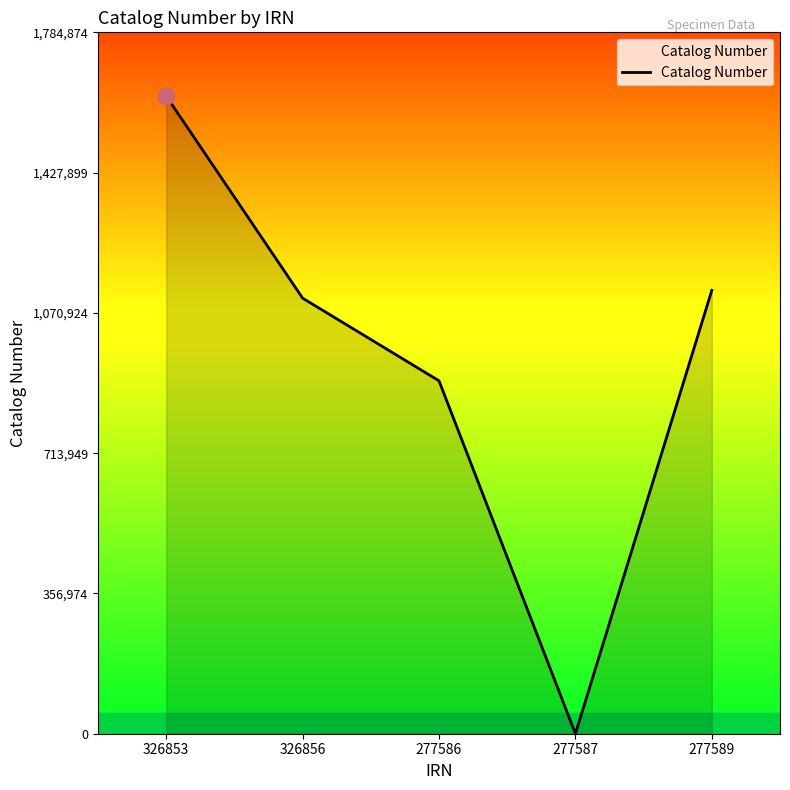

Rank the categories by value from lowest to highest.

277587, 277586, 326856, 277589, 326853